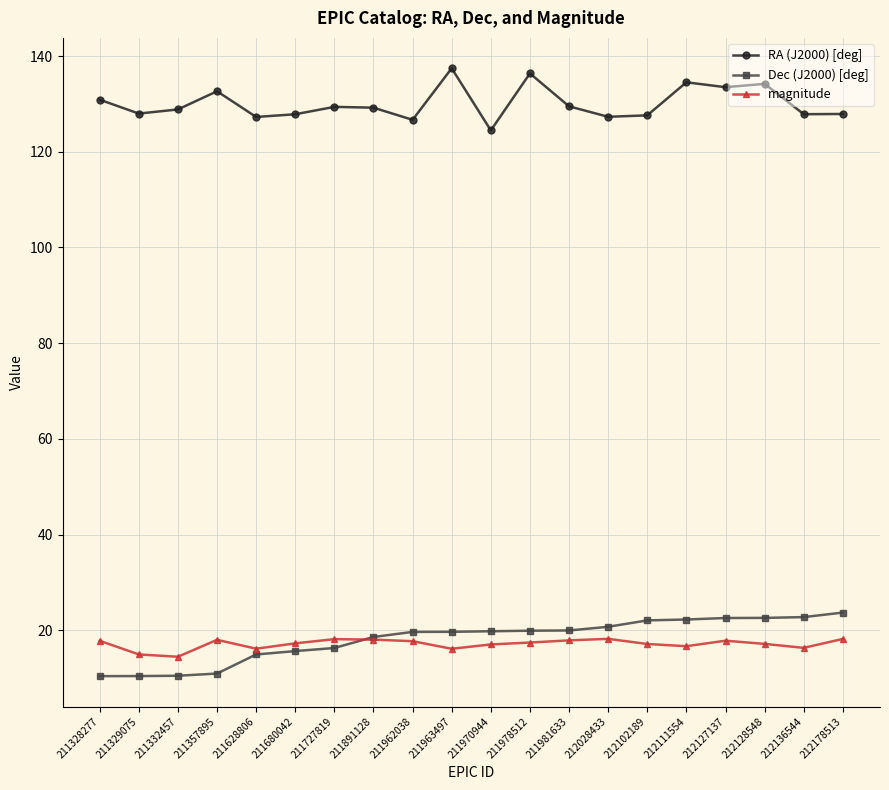

At how many categories does at least one series exceed 123?

20